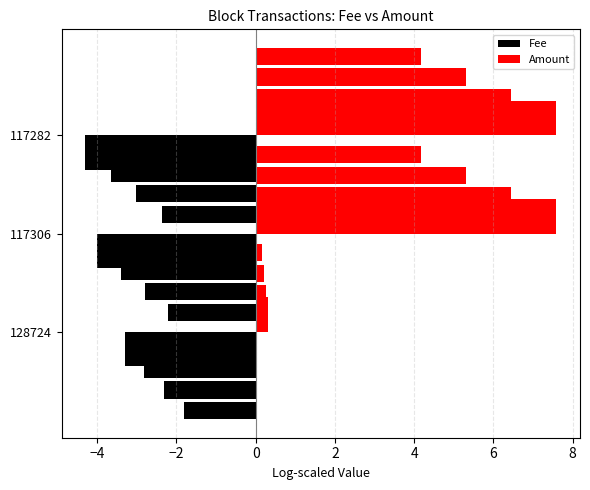

The value of Amount at 128724 is 0.5. True or false?

False